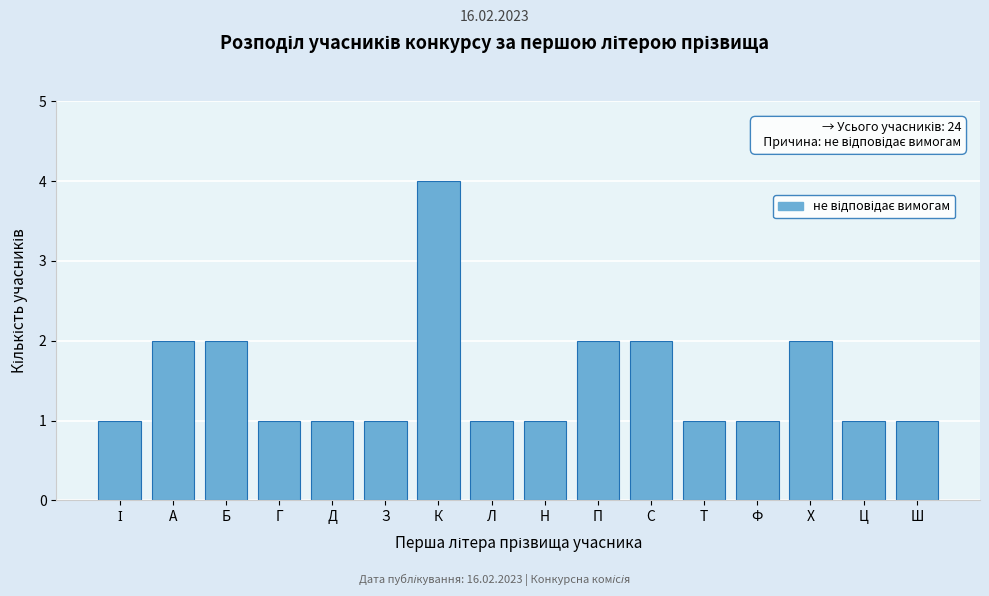

Reading left to right, list all the values displayed in this chart.

1	2	2	1	1	1	4	1	1	2	2	1	1	2	1	1